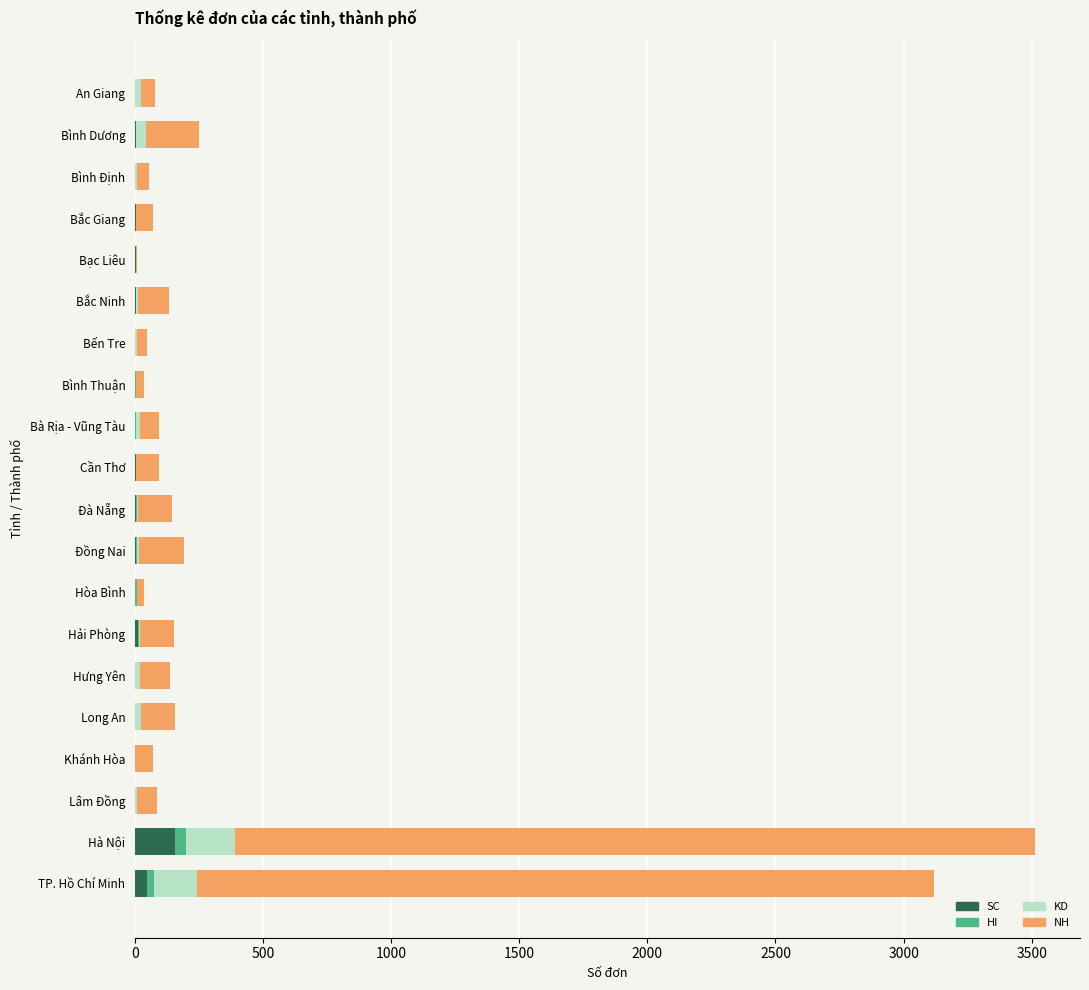

What is the highest value of the SC series?

156